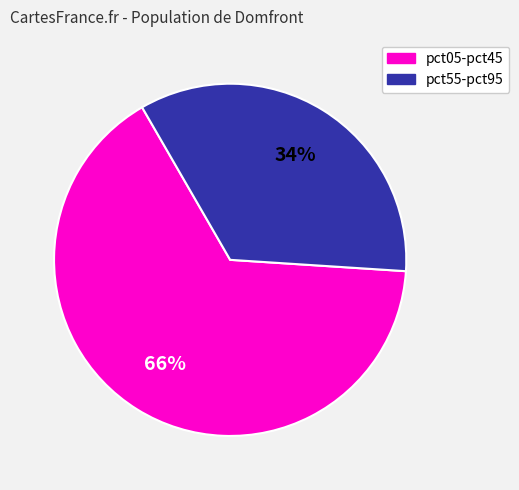

How many slices are in this pie chart?

2